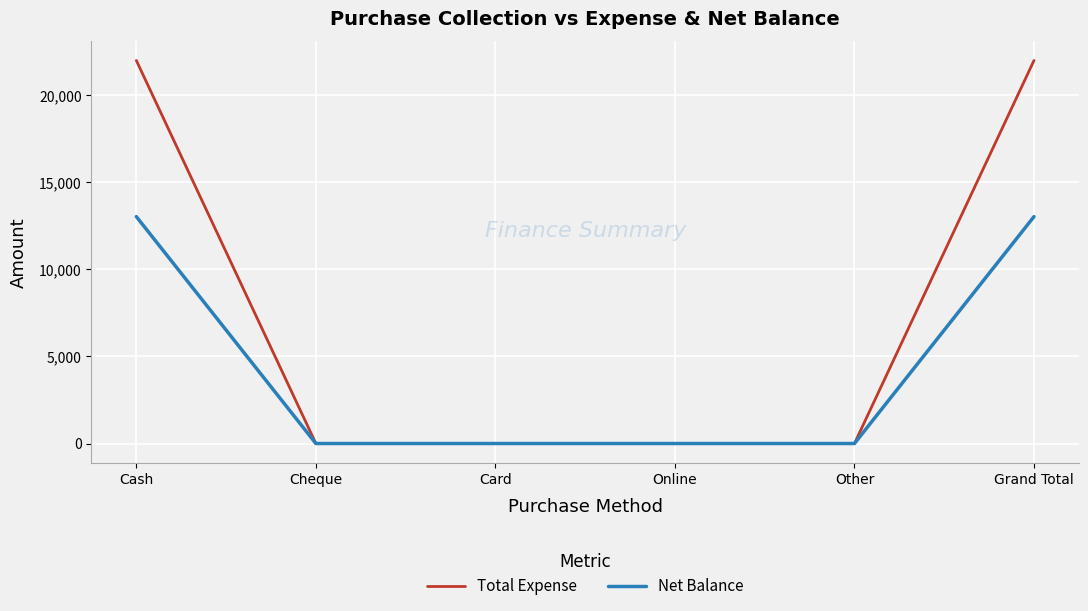

List the series in order of their overall mean, lowest first.

Net Balance, Total Expense